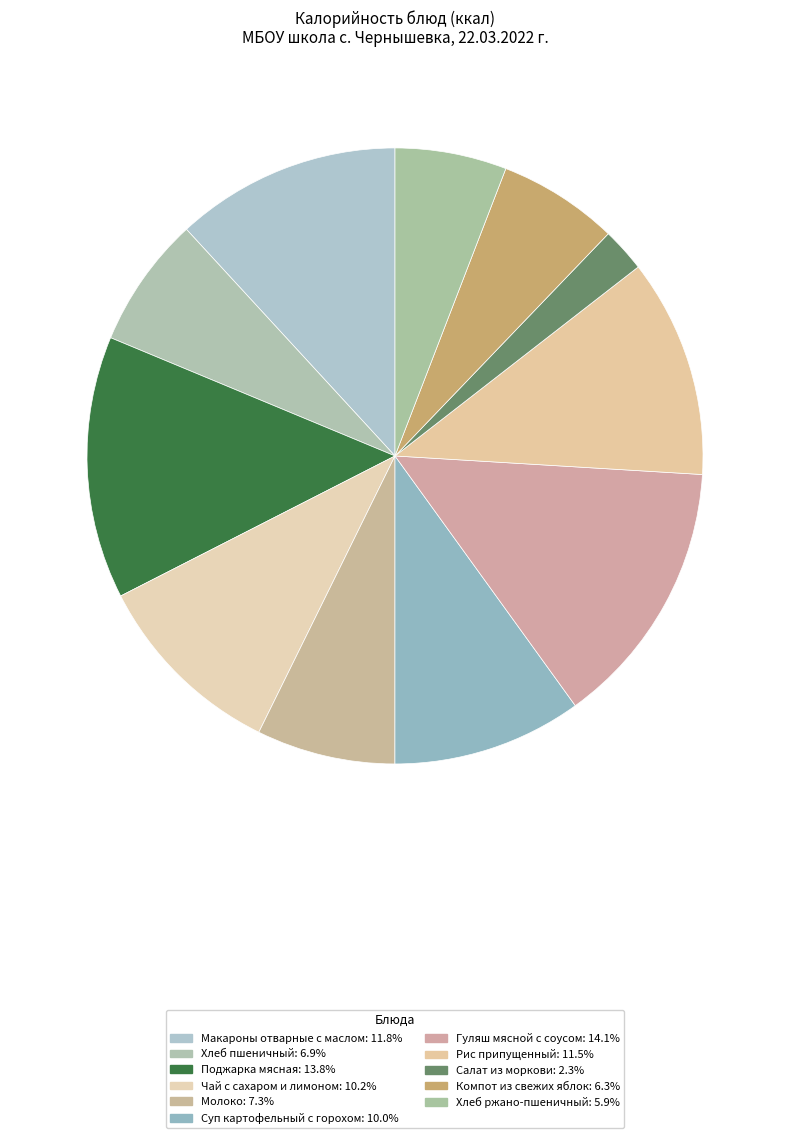

Does Хлеб ржано-пшеничный represent more than half of the total?

No